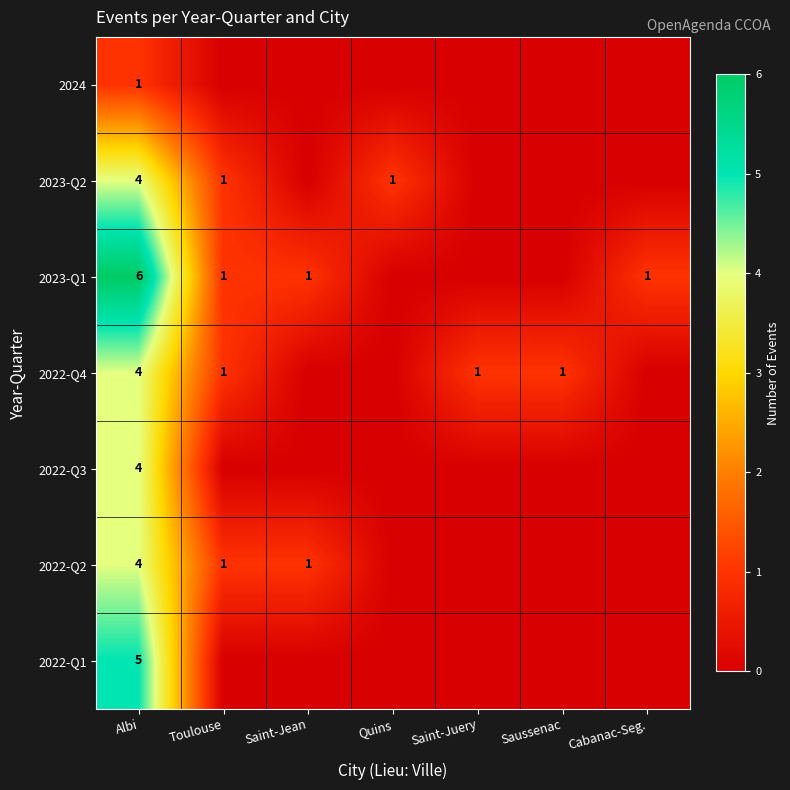

True or false: 2022-Q3 has a value of 3 at Albi.

False